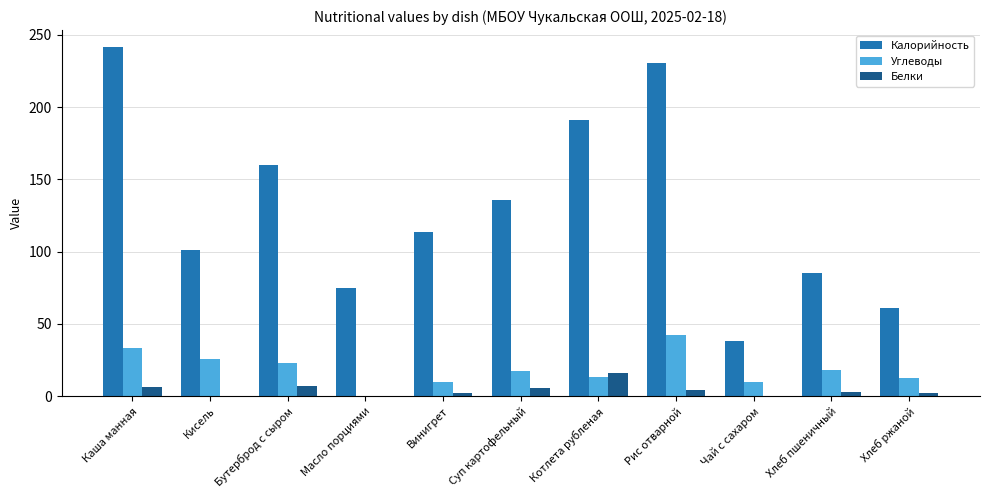

What are all the series names shown in the legend?

Калорийность, Углеводы, Белки